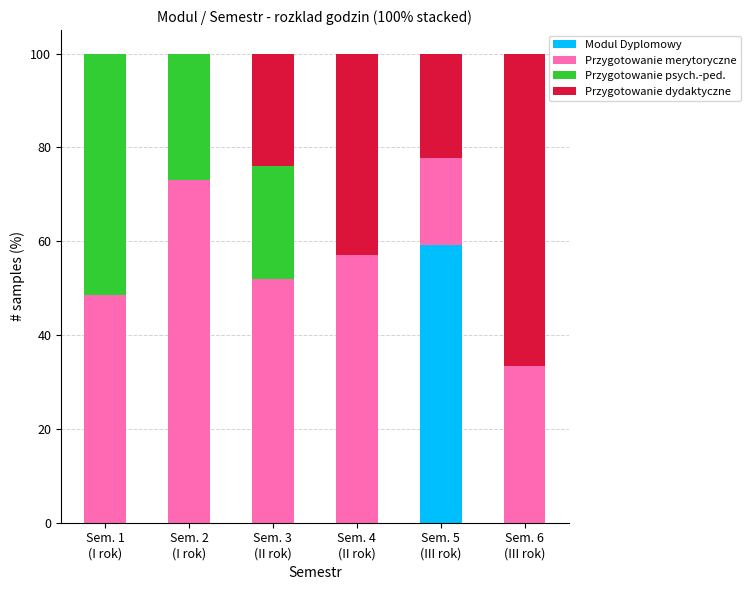

What is the highest value of the Modul Dyplomowy series?

59.3